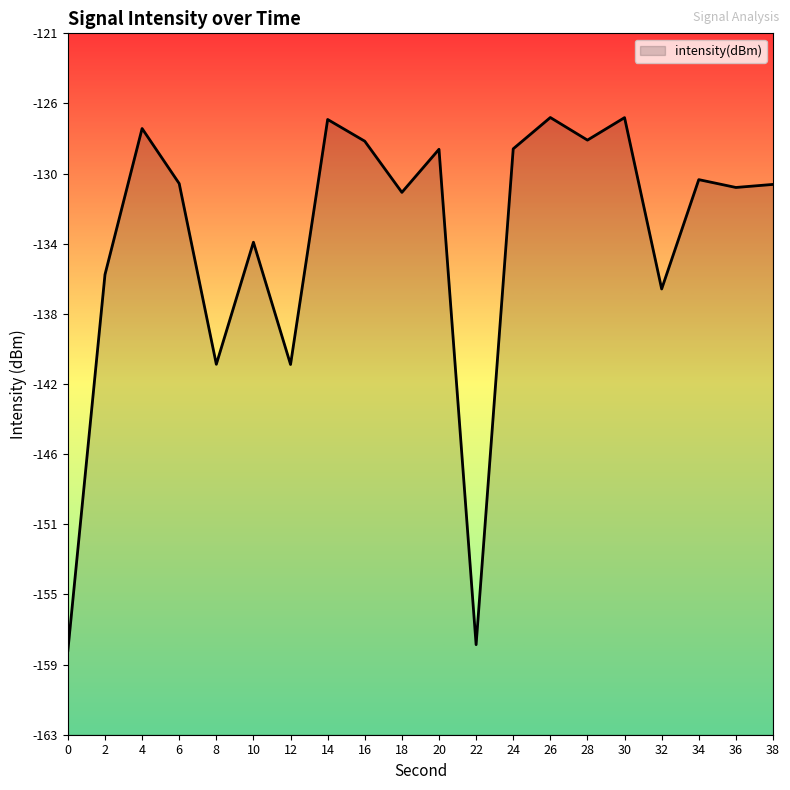

Rank the categories by value from highest to lowest.

26, 30, 14, 4, 28, 16, 24, 20, 34, 6, 38, 36, 18, 10, 2, 32, 8, 12, 22, 0